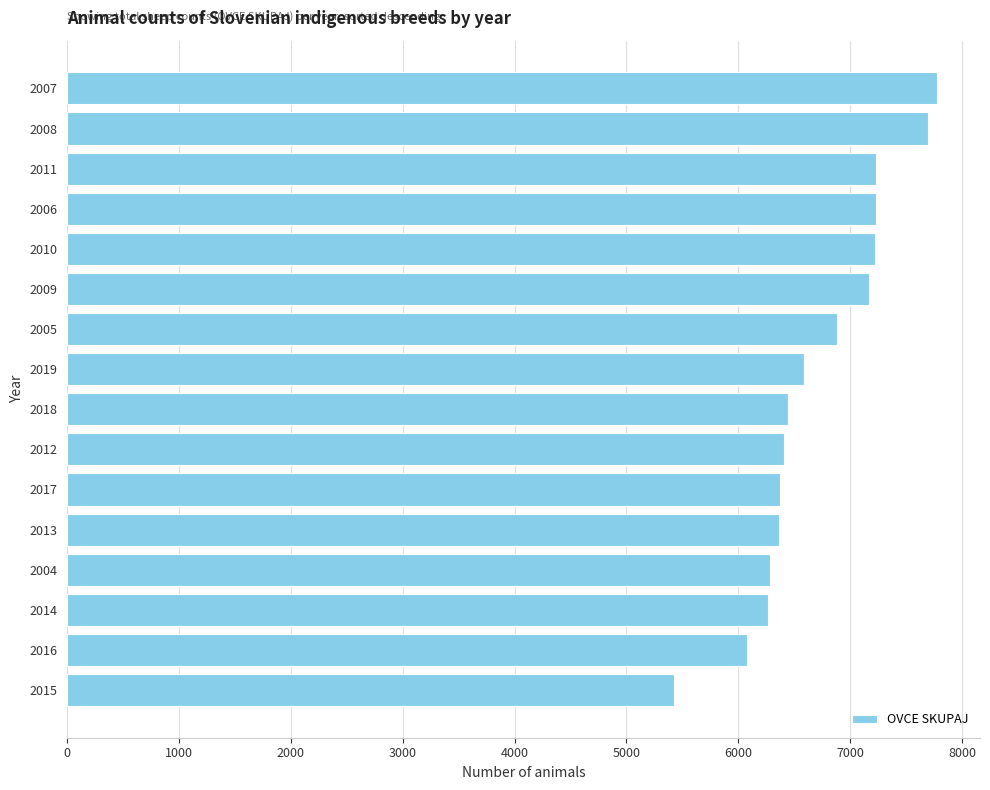

What is the ratio of the value at 2011 to the value at 2007?

0.9